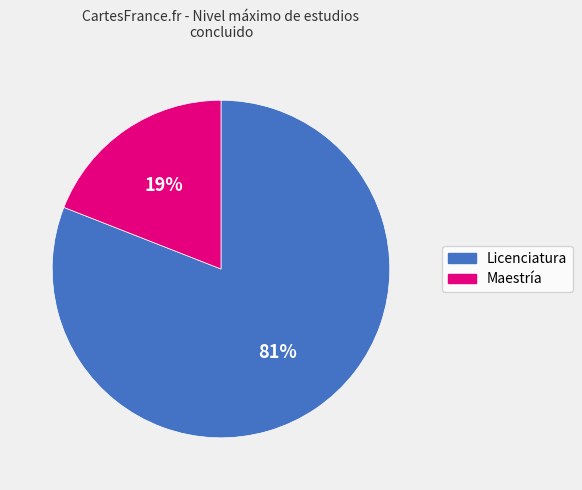

True or false: Maestría accounts for 62% of the total.

False